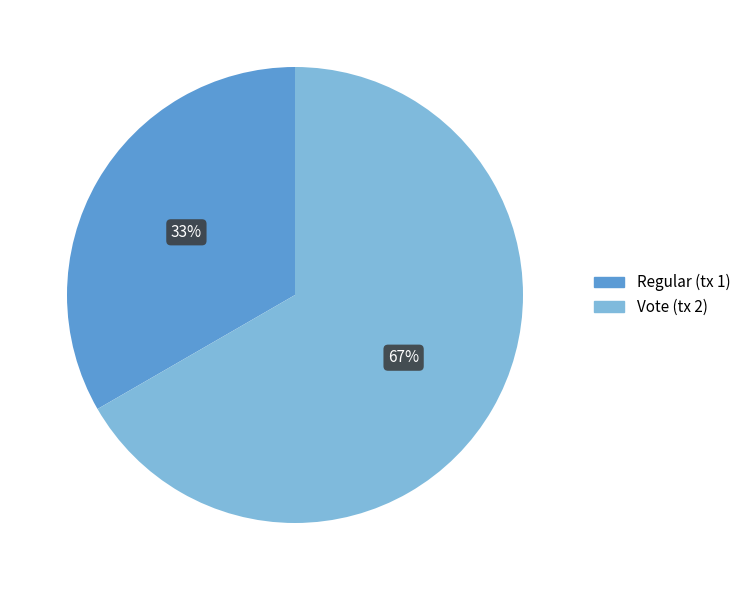

How many slices are in this pie chart?

2